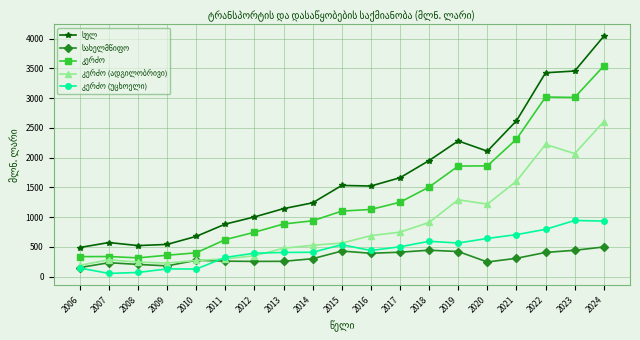

At which category is the sum across all series the highest?

2024